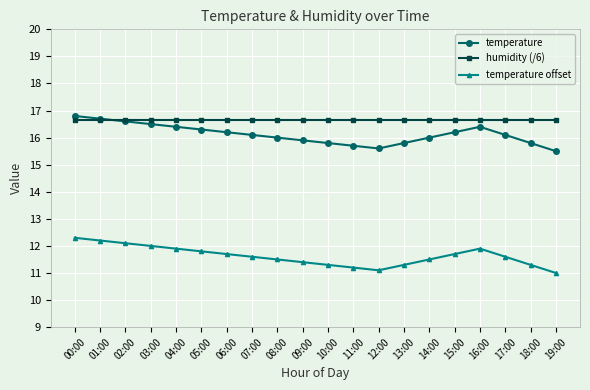

What are all the series names shown in the legend?

temperature, humidity (/6), temperature offset